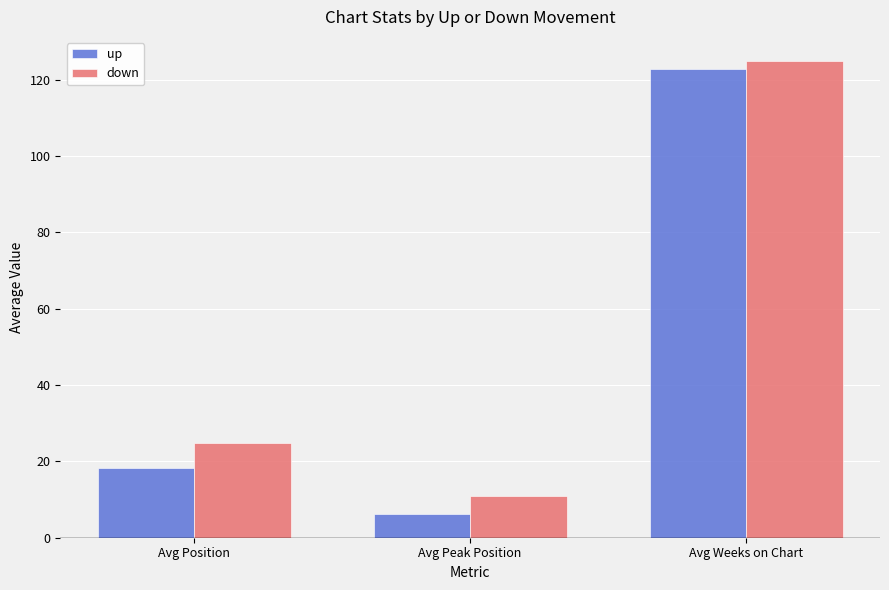

What is the sum of the up values at Avg Weeks on Chart and Avg Position?

141.0